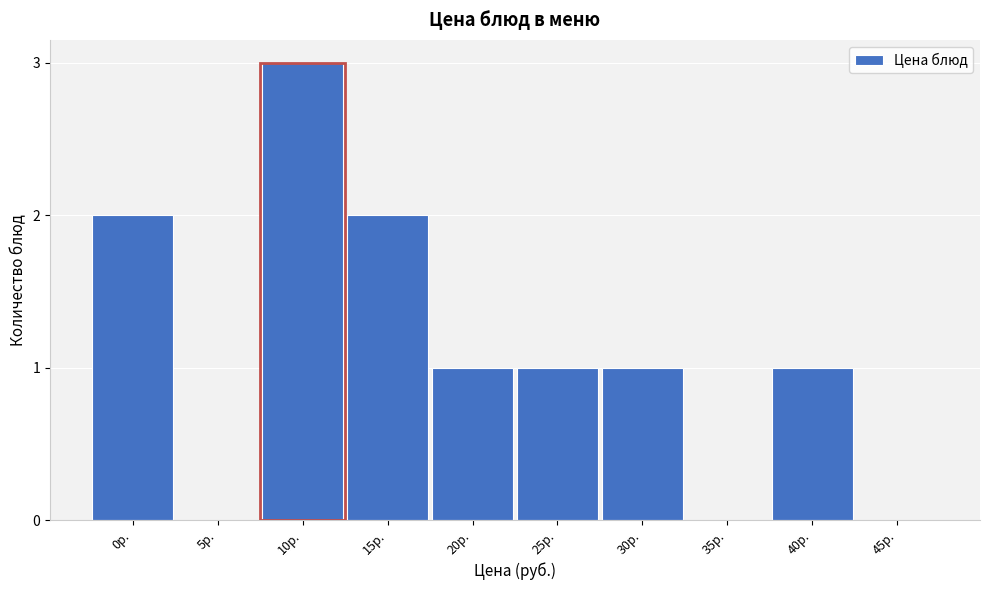

Reading left to right, what are all the values shown in this chart?

0р.=2	5р.=0	10р.=3	15р.=2	20р.=1	25р.=1	30р.=1	35р.=0	40р.=1	45р.=0